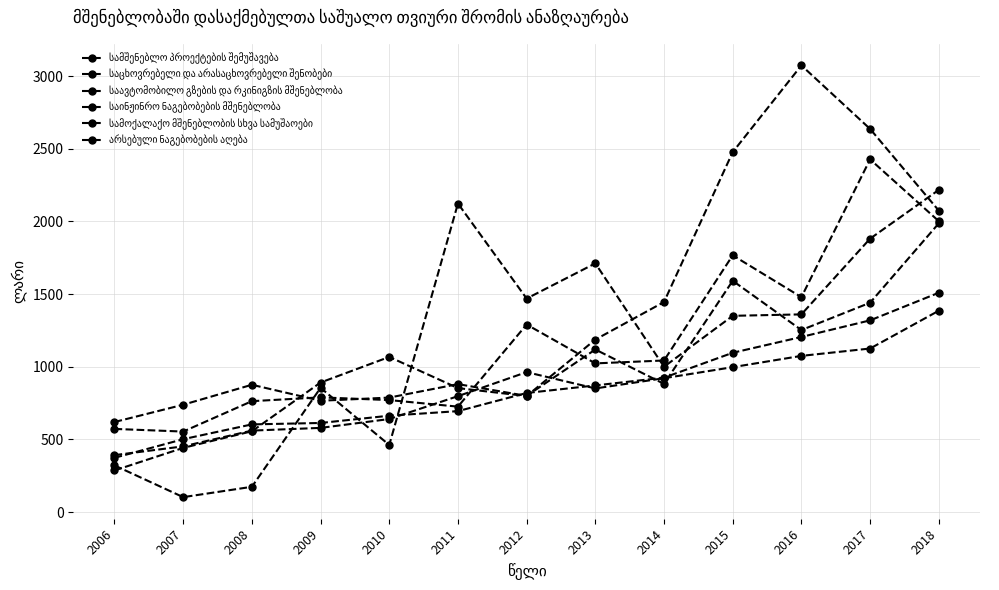

Rank the series by their maximum value, from lowest to highest.

საავტომობილო გზების და რკინიგზის მშენებლობა, საცხოვრებელი და არასაცხოვრებელი შენობები, არსებული ნაგებობების აღება, სამშენებლო პროექტების შემუშავება, საინჟინრო ნაგებობების მშენებლობა, სამოქალაქო მშენებლობის სხვა სამუშაოები